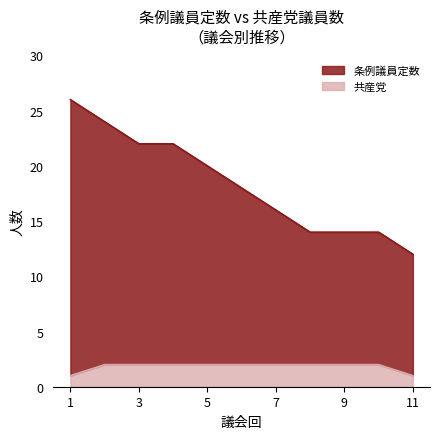

Which category has the lowest value in the 共産党 series?

1